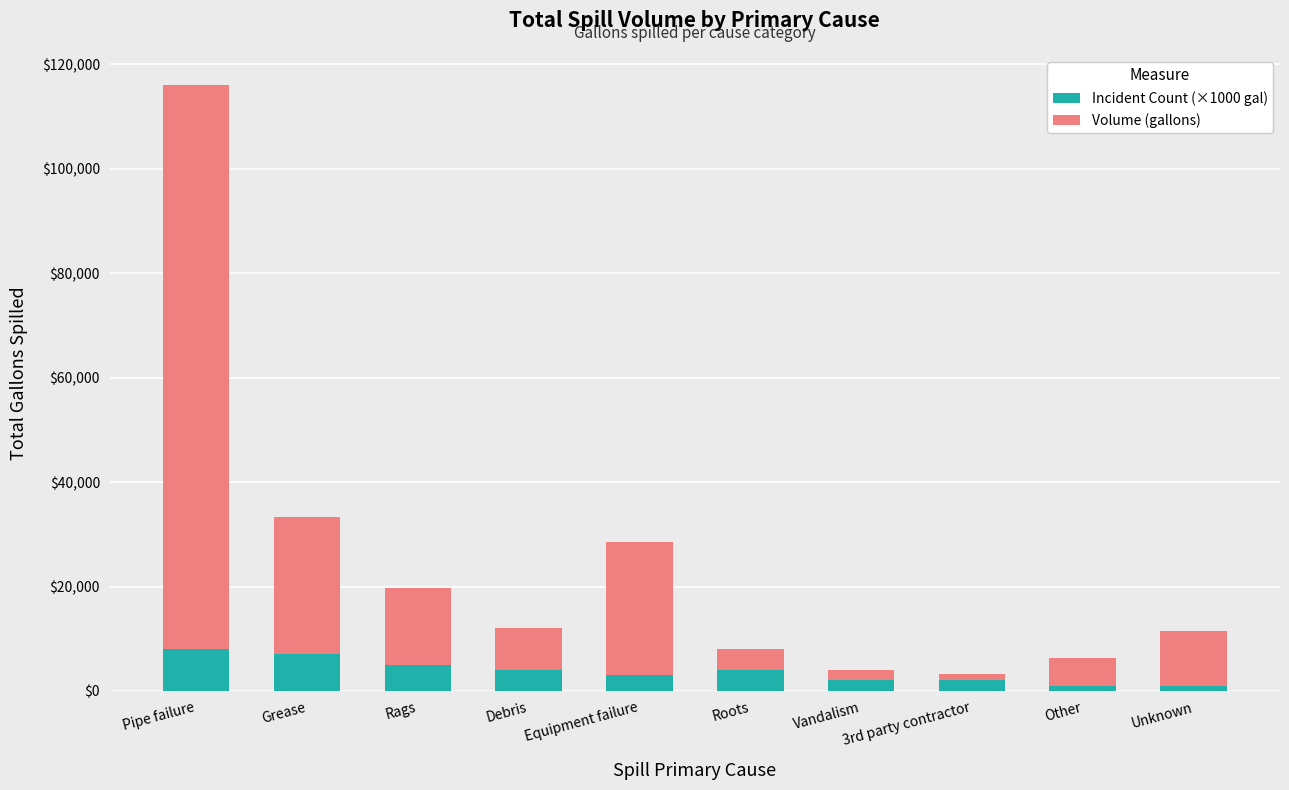

What is the total value across all series at Equipment failure?

28440